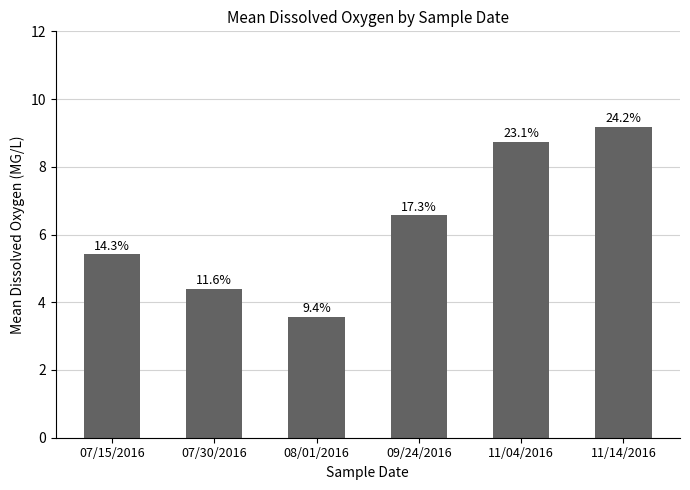

What is the greatest value displayed?

9.2